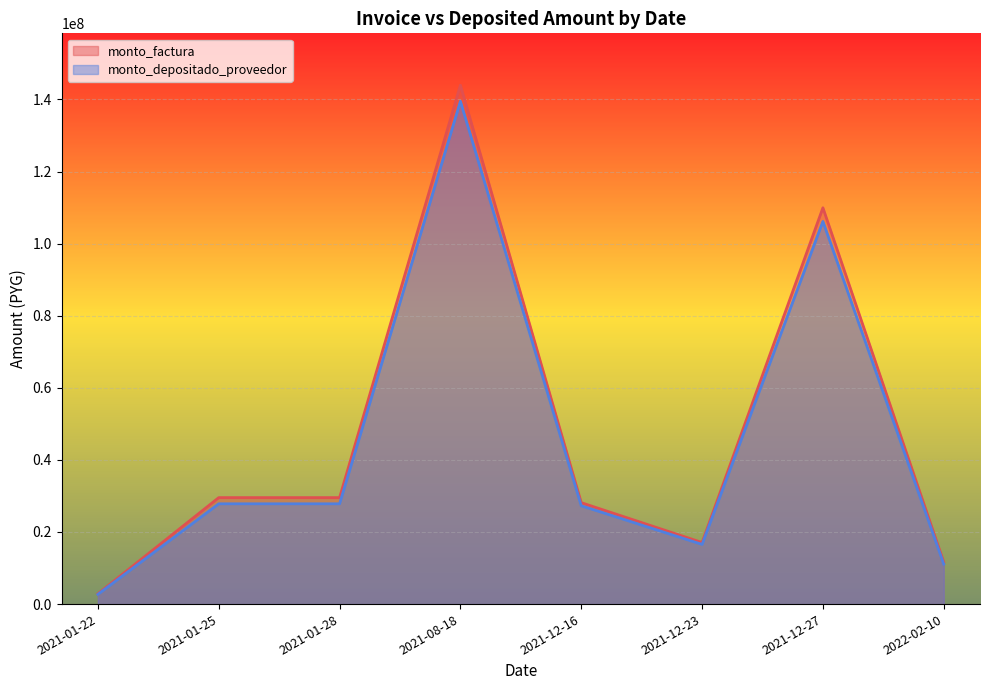

Rank the series by their maximum value, from highest to lowest.

monto_factura, monto_depositado_proveedor